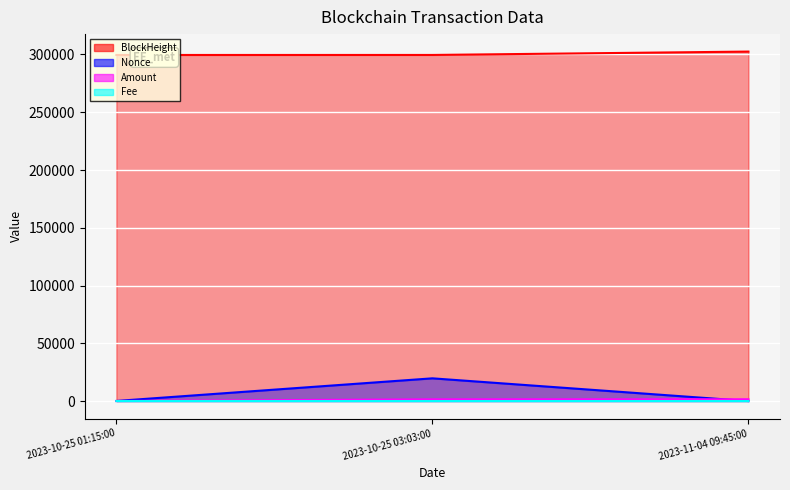

What is the label of the 2nd point from the right?

2023-10-25 03:03:00